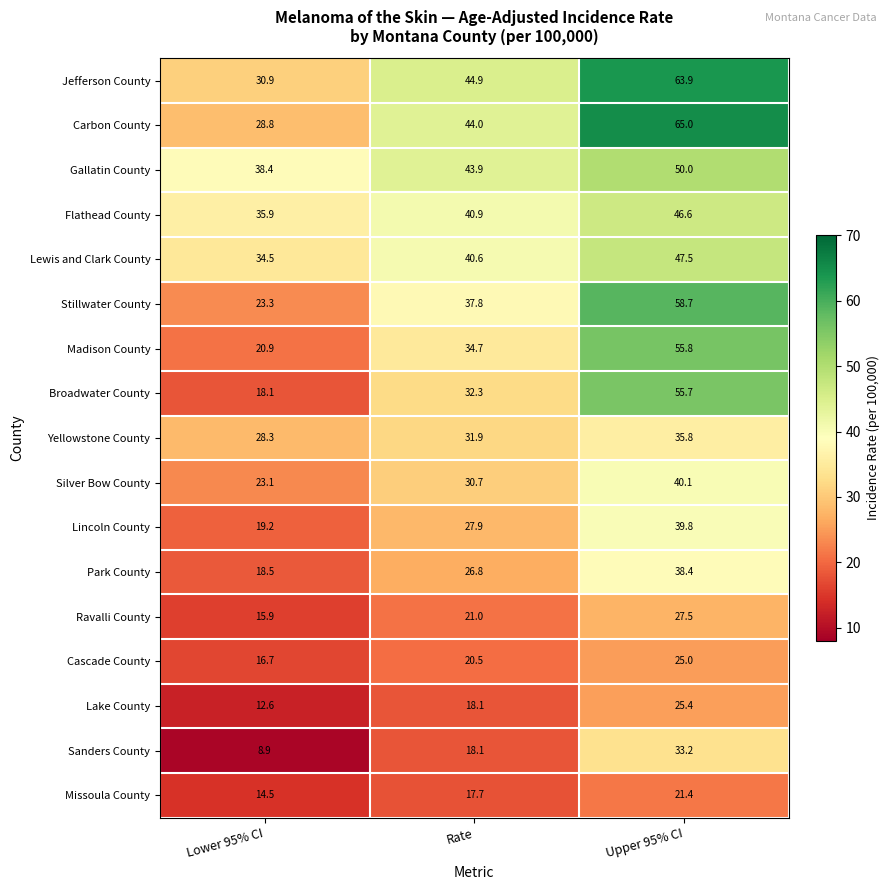

The Madison County series shows 36.9 at Lower 95% CI. True or false?

False